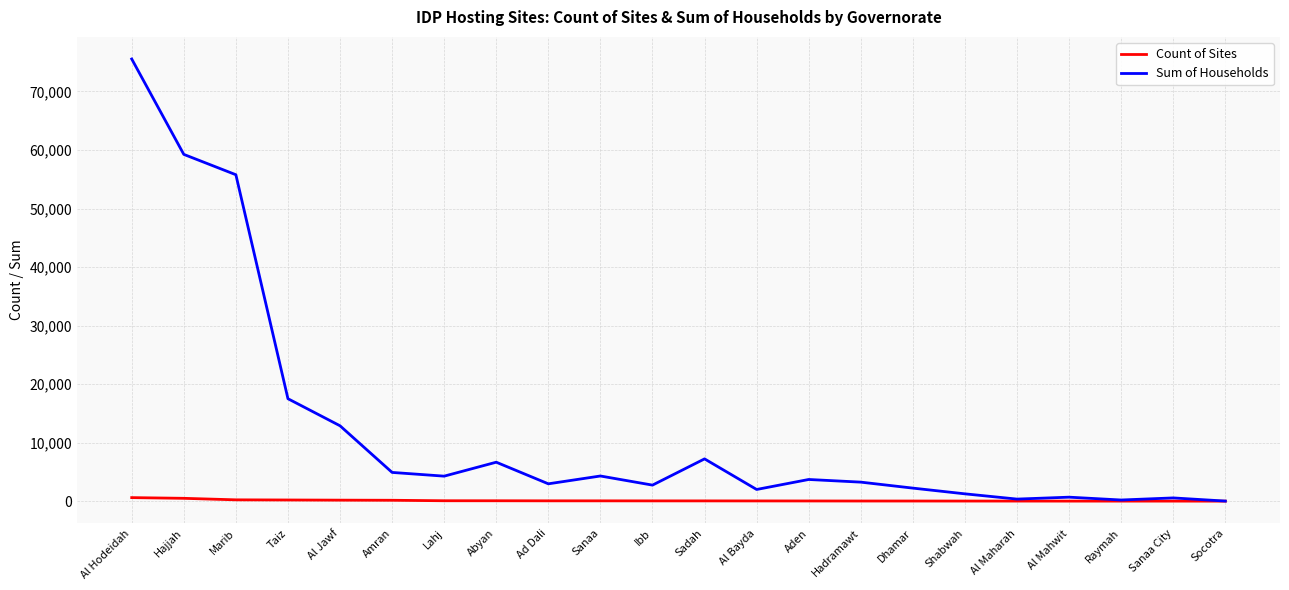

What is the minimum value shown in the chart?

1